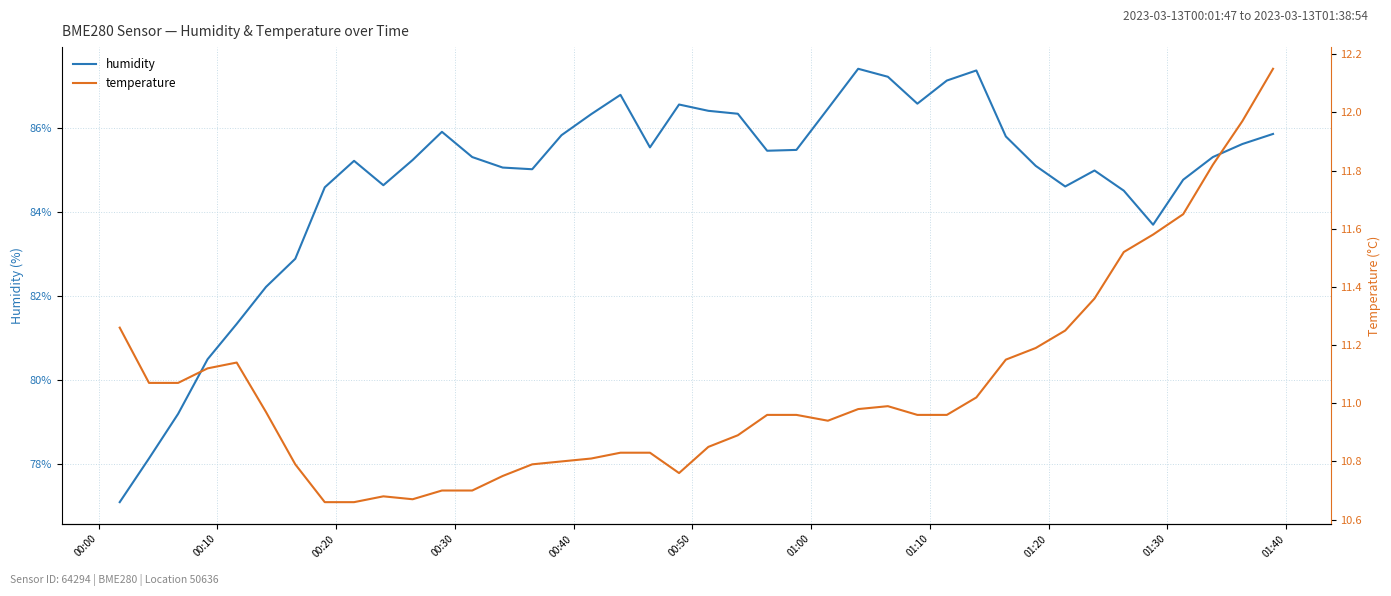

How many data points does each series have?

40